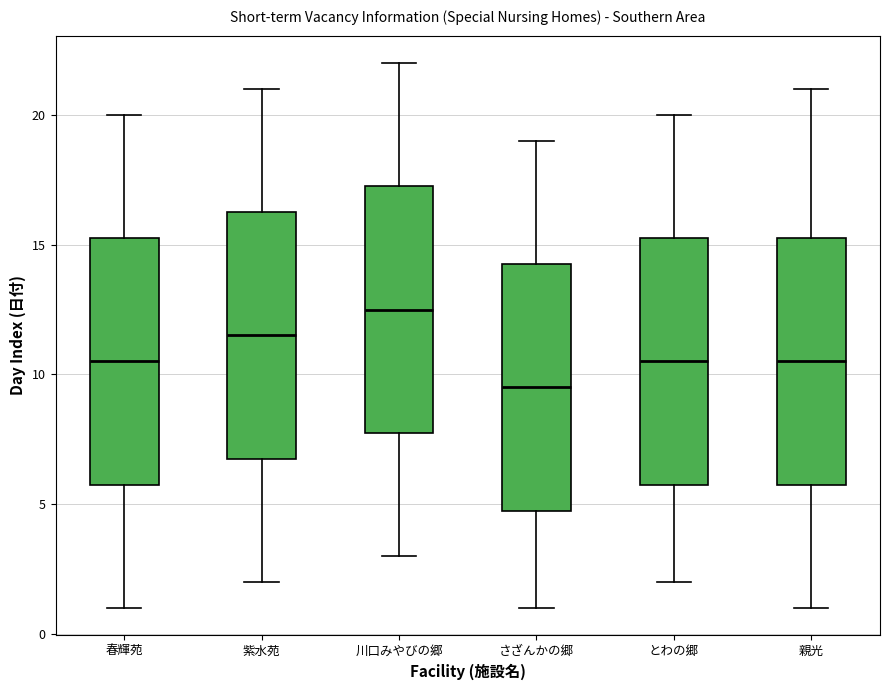

Reading left to right, transcribe this box plot: for each box, give where its median line is, the range the box spans, and where its two whiskers end, as read against the y-axis. The values are not printed on the chart, so give them approximately, as read against the axis.

春輝苑: median 10.5, box 6.0 to 15.5, whiskers 1.0 to 20.0
紫水苑: median 11.5, box 7.0 to 16.5, whiskers 2.0 to 21.0
川口みやびの郷: median 12.5, box 8.0 to 17.5, whiskers 3.0 to 22.0
さざんかの郷: median 9.5, box 5.0 to 14.5, whiskers 1.0 to 19.0
とわの郷: median 10.5, box 6.0 to 15.5, whiskers 2.0 to 20.0
親光: median 10.5, box 6.0 to 15.5, whiskers 1.0 to 21.0